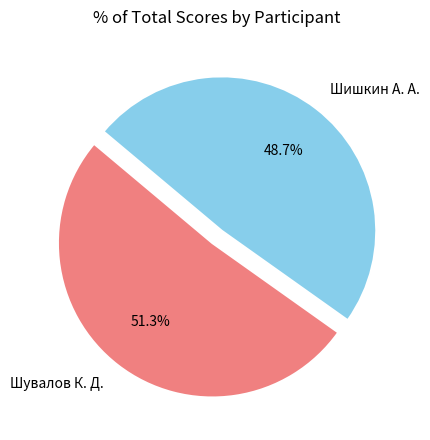

To the nearest percent, what portion does Шувалов К. Д. represent?

51%